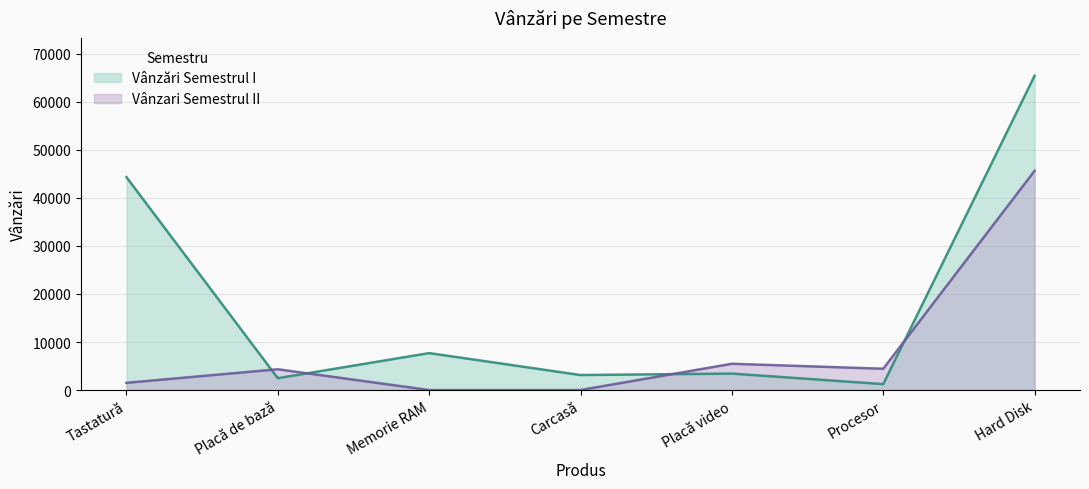

Rank the series by their maximum value, from highest to lowest.

Vânzări Semestrul I, Vânzari Semestrul II